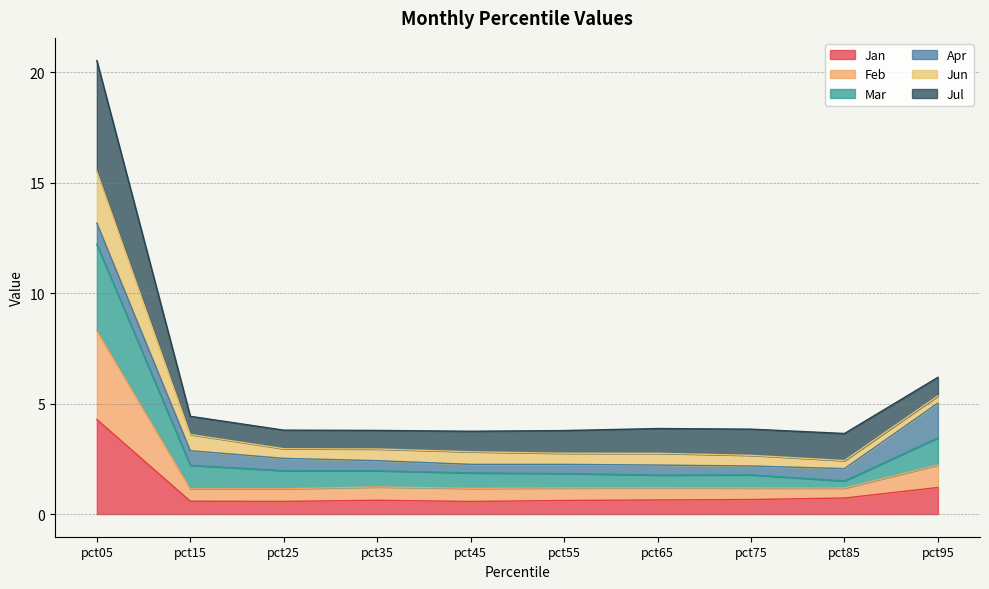

At which category is the sum across all series the highest?

pct05